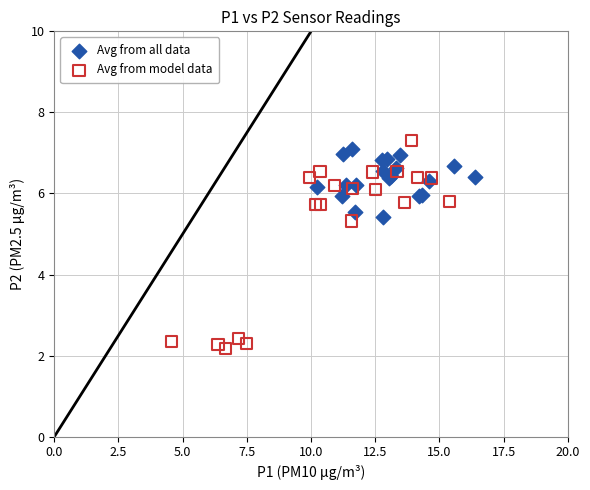

Which series reaches the minimum Y coordinate?

Avg from model data